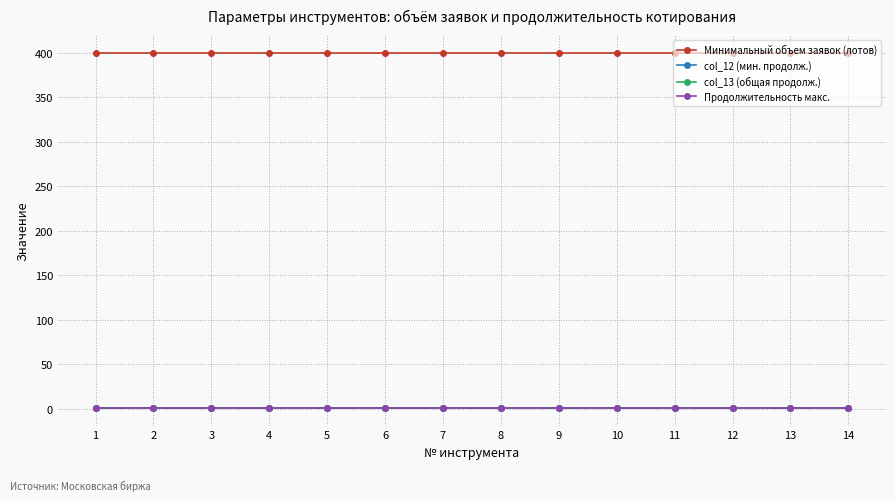

True or false: col_12 (мин. продолж.) and Продолжительность макс. cross at least once.

False